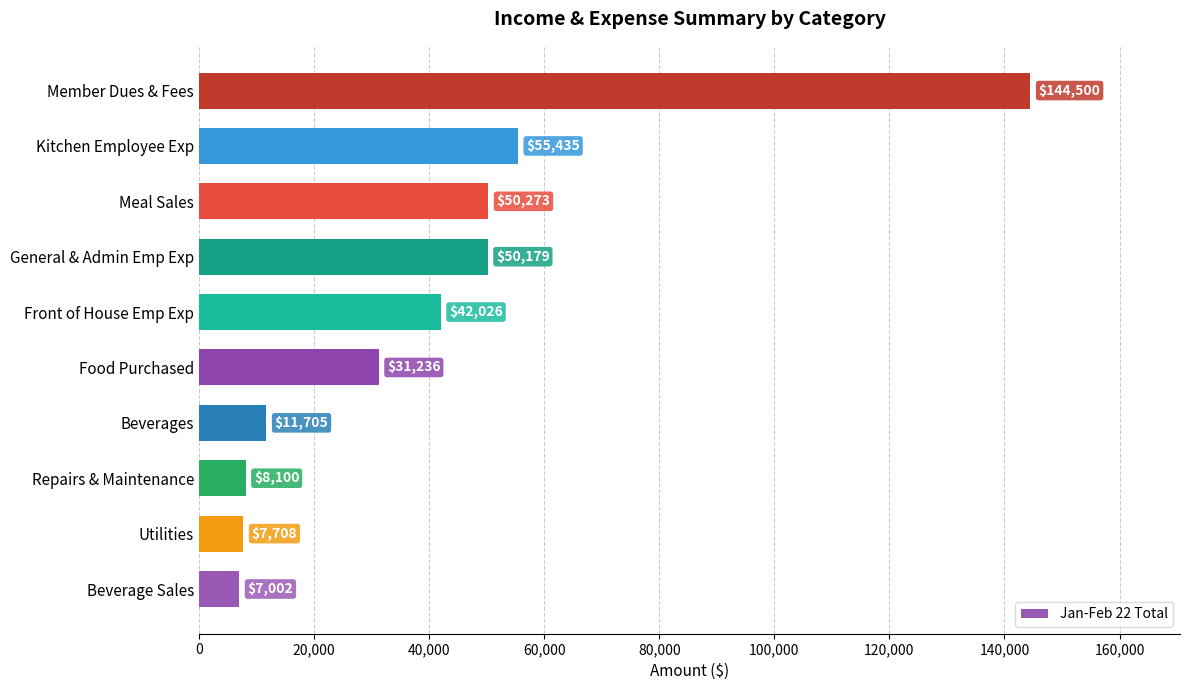

At which category does the chart reach its peak across all series?

Member Dues & Fees